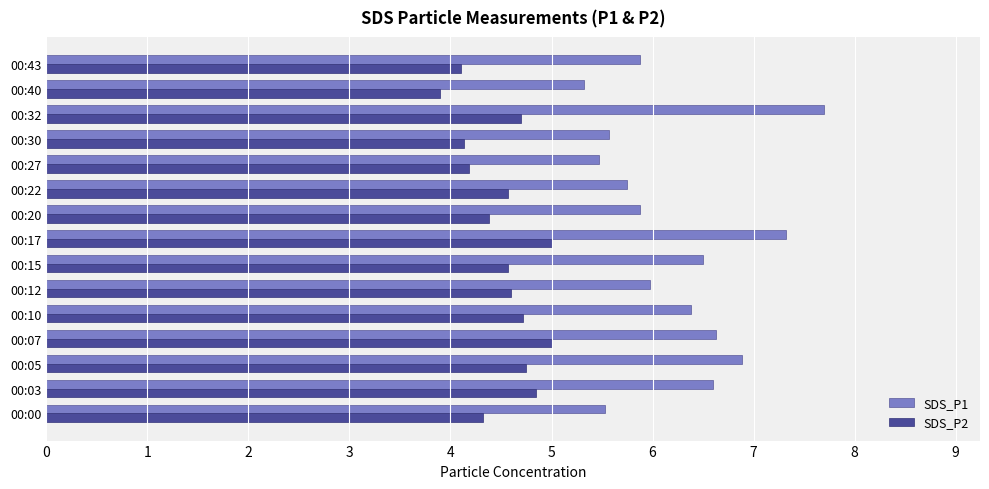

List the series in order of their peak value, highest first.

SDS_P1, SDS_P2